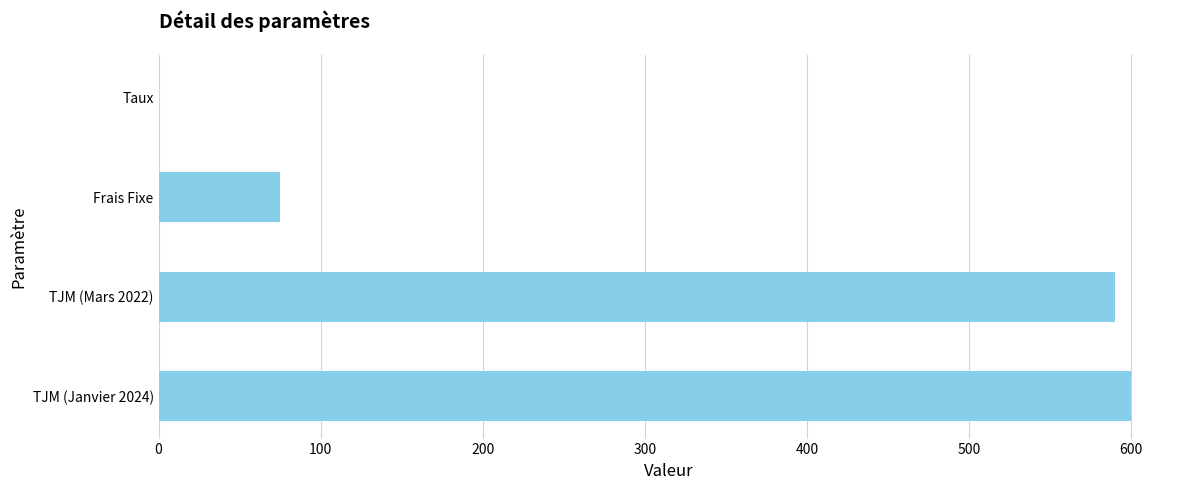

What is the maximum value shown in the chart?

600.0